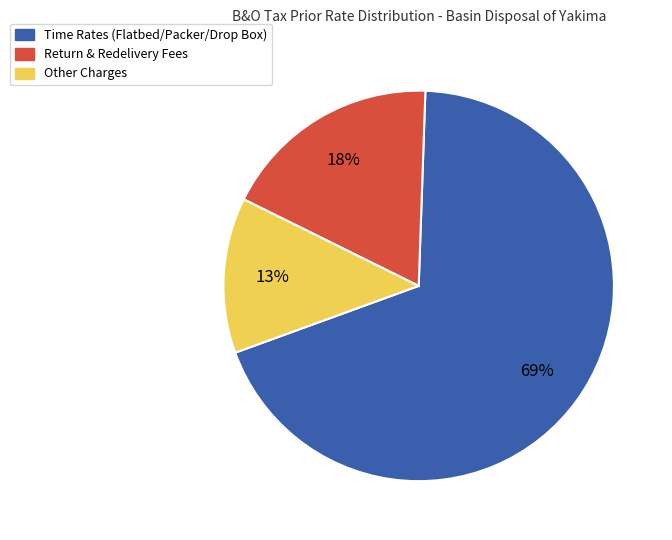

To the nearest percent, what is the combined percentage of Time Rates (Flatbed/Packer/Drop Box) and Return & Redelivery Fees?

87%